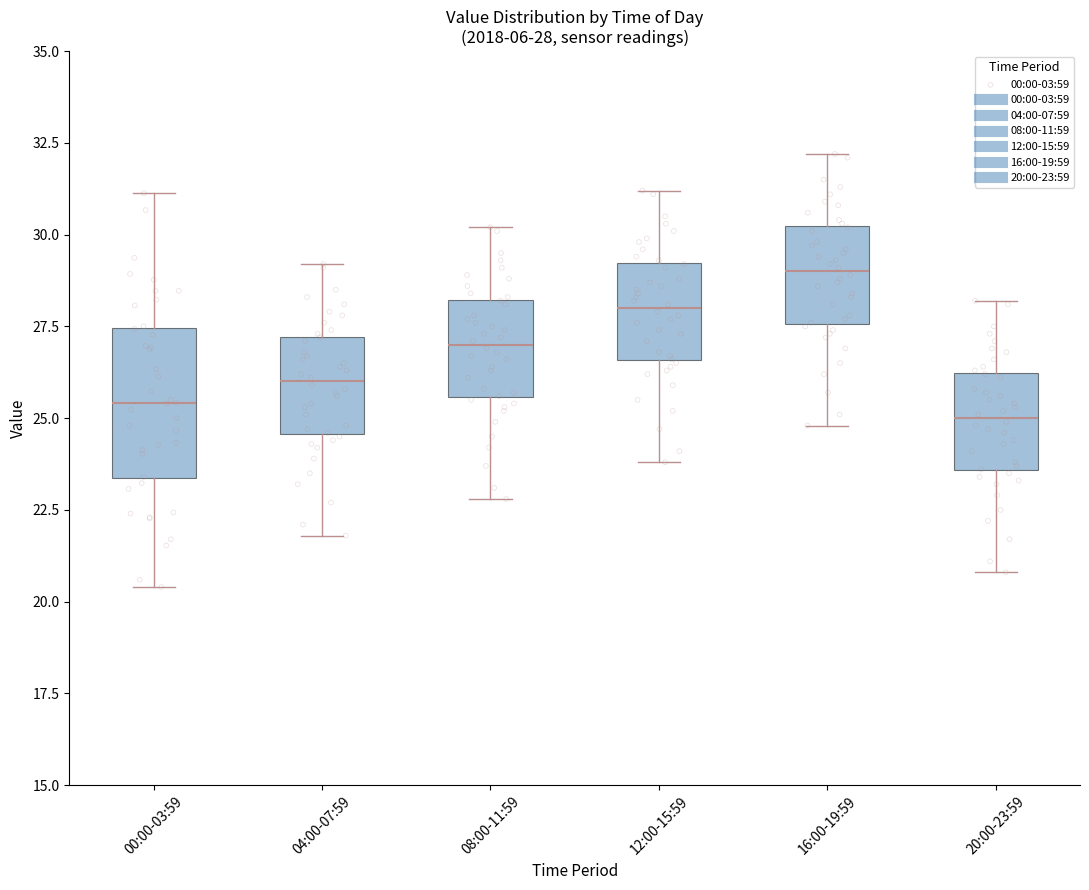

Comparing the boxes themselves (not the whiskers), which one is the tallest?

00:00-03:59